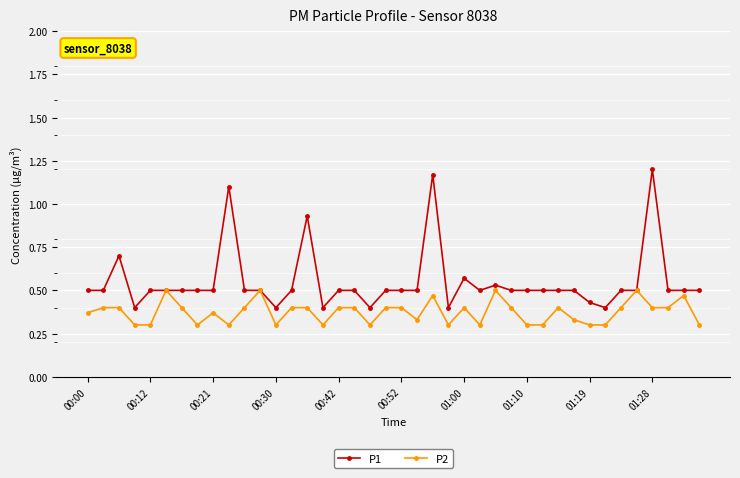

Which series has the largest total across all categories?

P1